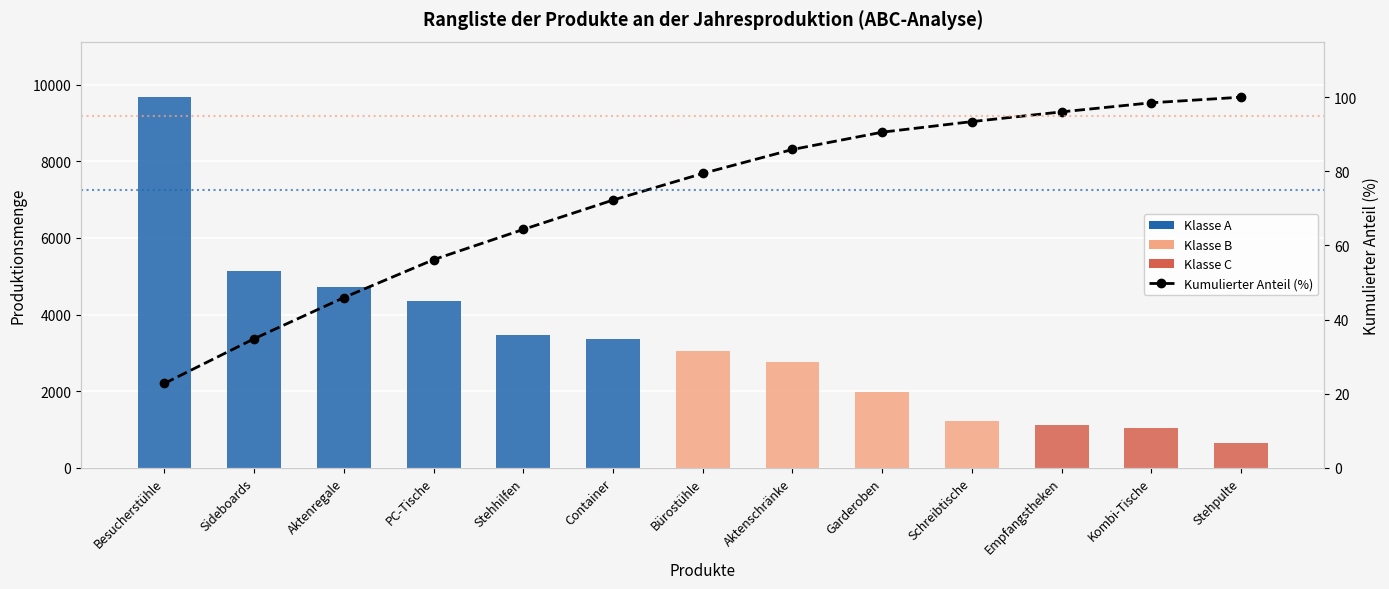

What is the total value across all series at Empfangstheken?

1211.0